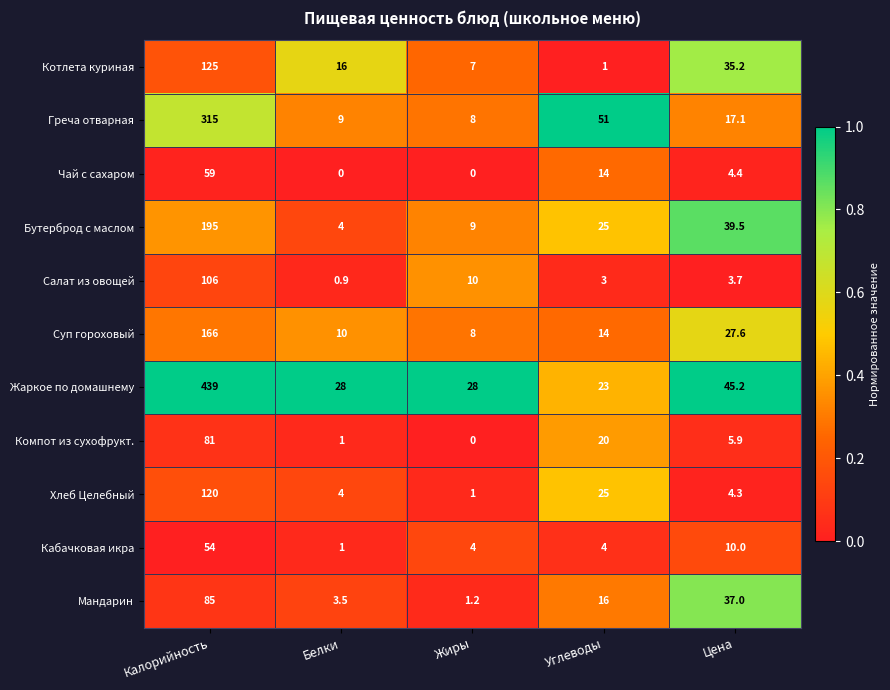

At how many categories does at least one series exceed 0?

5